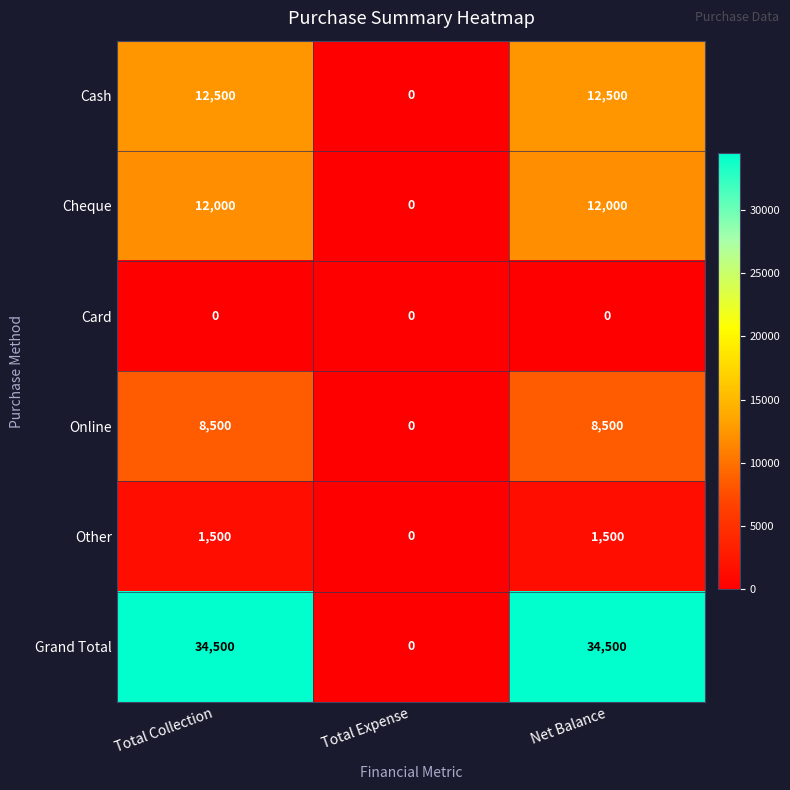

At which label does Cheque reach its minimum?

Total Expense